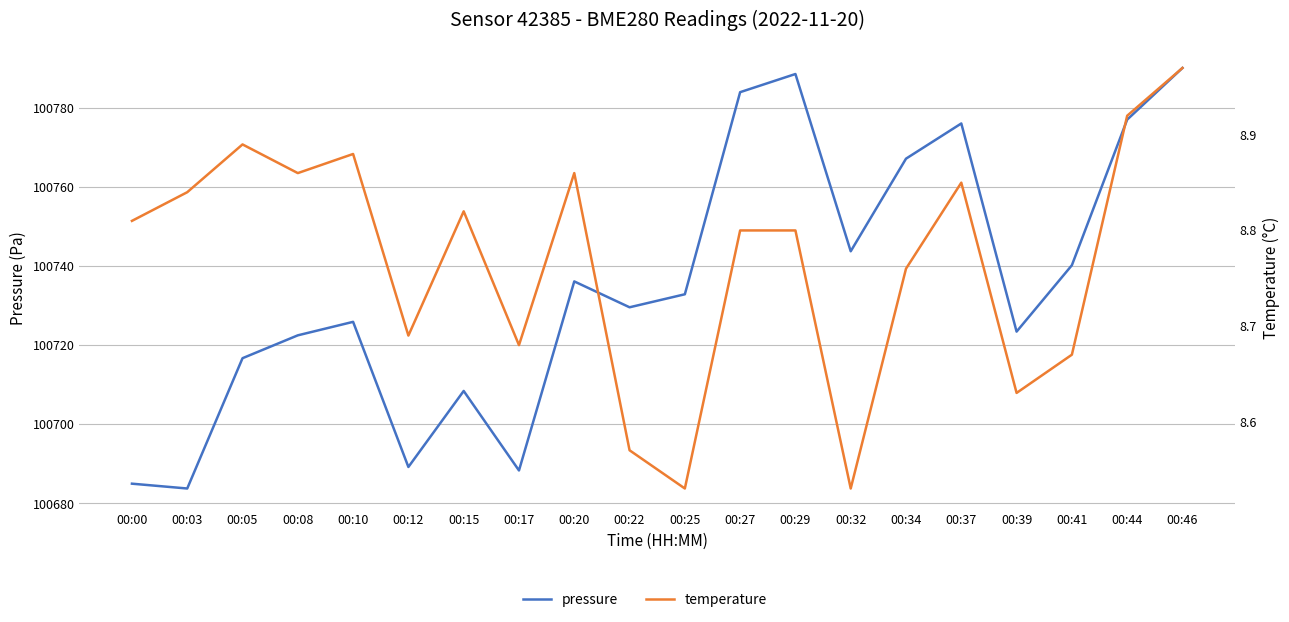

What is the sum of all temperature values?

175.4